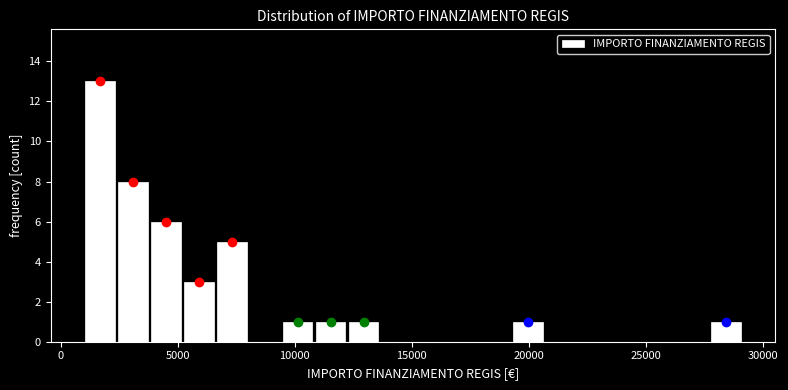

Around what value on the x-axis is the tallest bar? Give the approximate position of its centre, as read against the axis.

1500